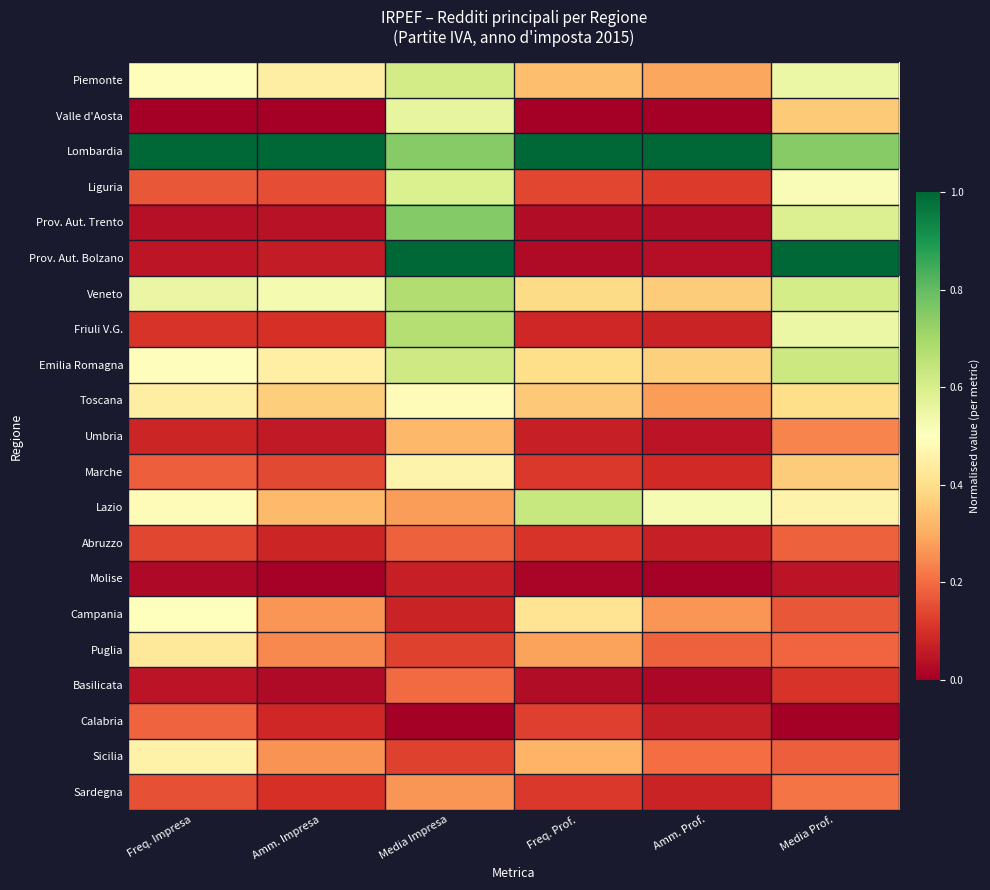

Count the number of categories in the chart.

6